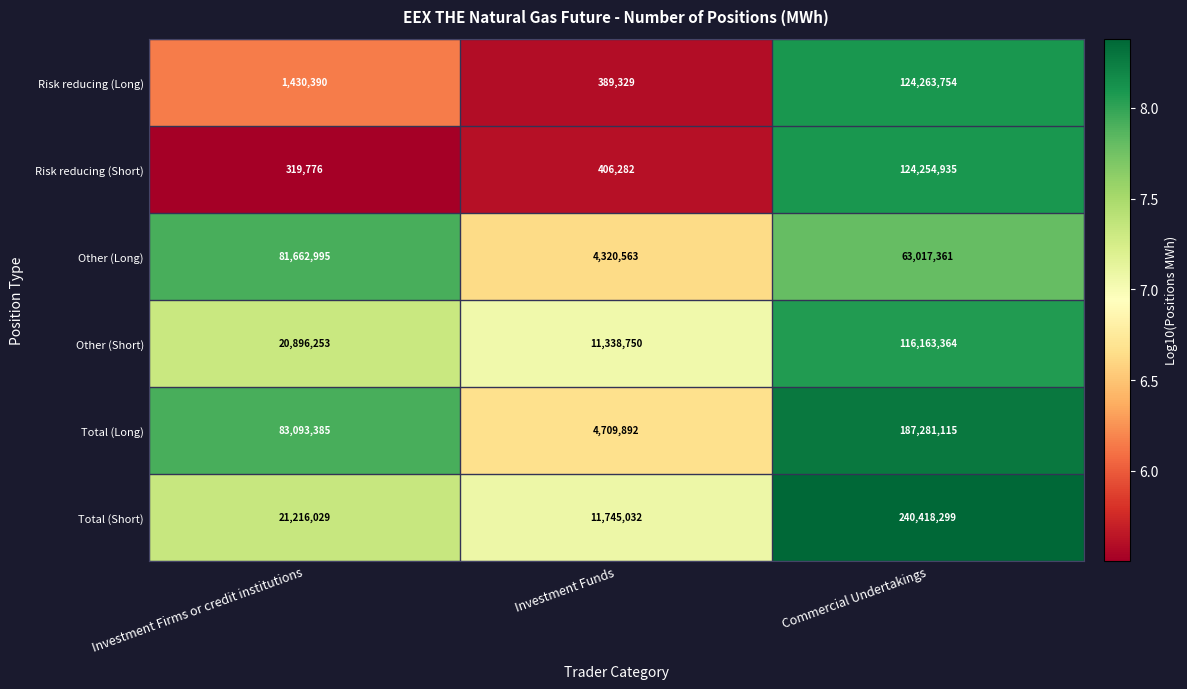

What is the average value of the Other (Long) series?

49666973